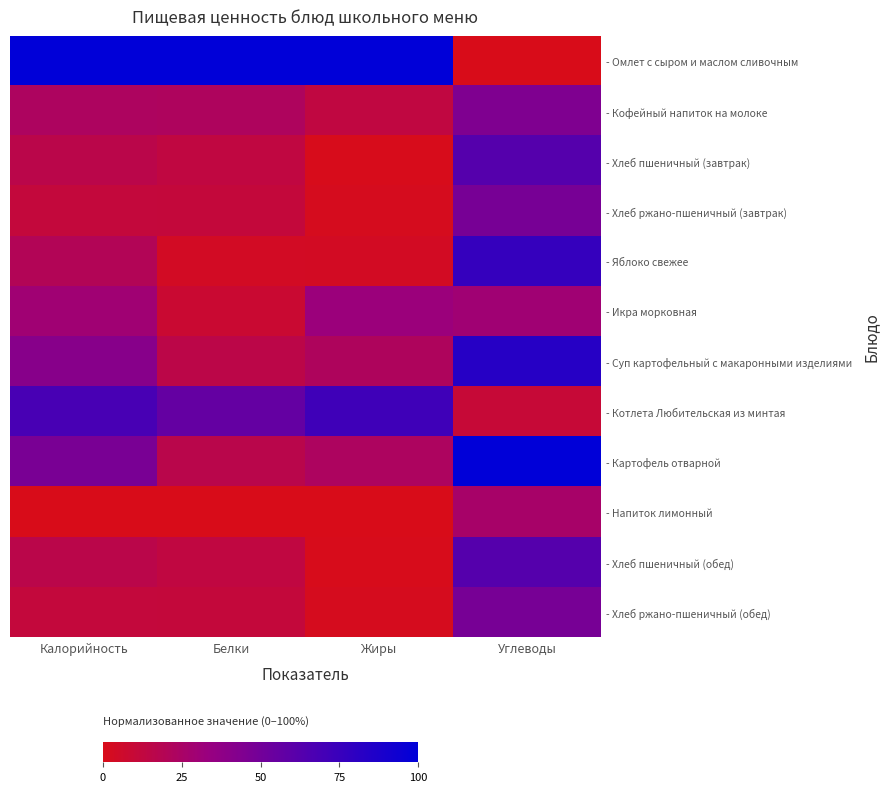

Reading left to right, extract all data points from this chart.

- Омлет с сыром и маслом сливочным: Калорийность=1.0	Белки=1.0	Жиры=1.0	Углеводы=0.0
- Кофейный напиток на молоке: Калорийность=0.2	Белки=0.2	Жиры=0.1	Углеводы=0.4
- Хлеб пшеничный (завтрак): Калорийность=0.2	Белки=0.1	Жиры=0.0	Углеводы=0.6
- Хлеб ржано-пшеничный (завтрак): Калорийность=0.1	Белки=0.1	Жиры=0.0	Углеводы=0.5
- Яблоко свежее: Калорийность=0.2	Белки=0.0	Жиры=0.0	Углеводы=0.8
- Икра морковная: Калорийность=0.3	Белки=0.1	Жиры=0.3	Углеводы=0.3
- Суп картофельный с макаронными изделиями: Калорийность=0.4	Белки=0.2	Жиры=0.2	Углеводы=0.8
- Котлета Любительская из минтая: Калорийность=0.7	Белки=0.6	Жиры=0.7	Углеводы=0.1
- Картофель отварной: Калорийность=0.5	Белки=0.2	Жиры=0.2	Углеводы=1.0
- Напиток лимонный: Калорийность=0.0	Белки=0.0	Жиры=0.0	Углеводы=0.3
- Хлеб пшеничный (обед): Калорийность=0.2	Белки=0.1	Жиры=0.0	Углеводы=0.6
- Хлеб ржано-пшеничный (обед): Калорийность=0.1	Белки=0.1	Жиры=0.0	Углеводы=0.5